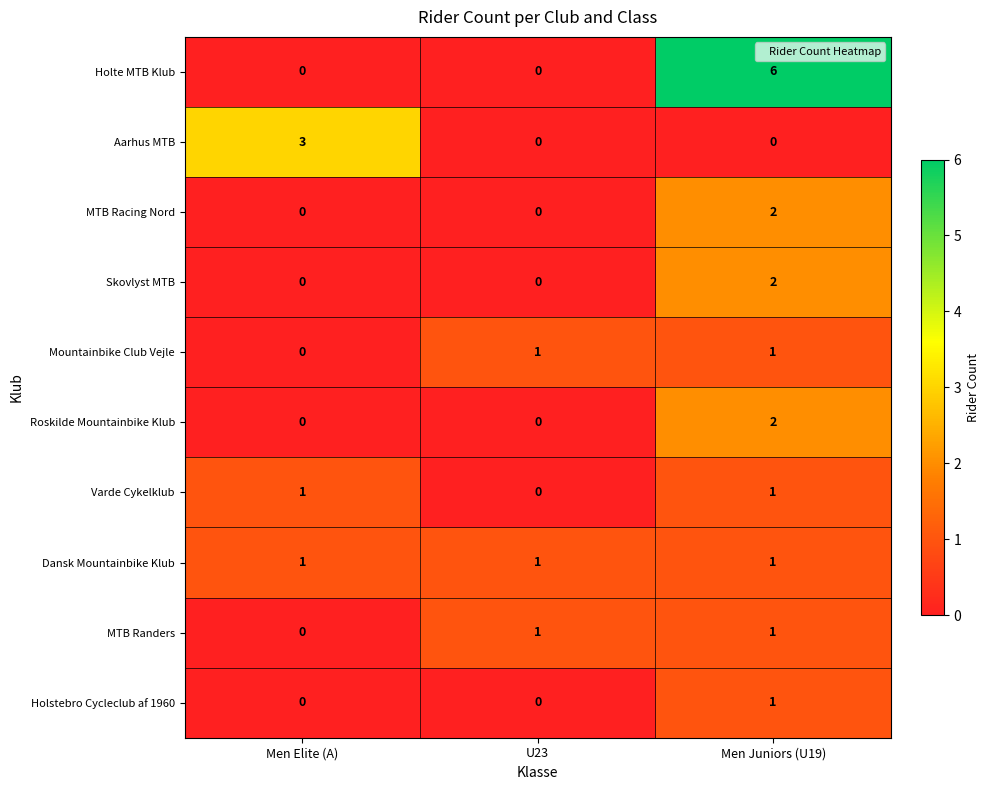

Which category has the highest value in the Skovlyst MTB series?

Men Juniors (U19)